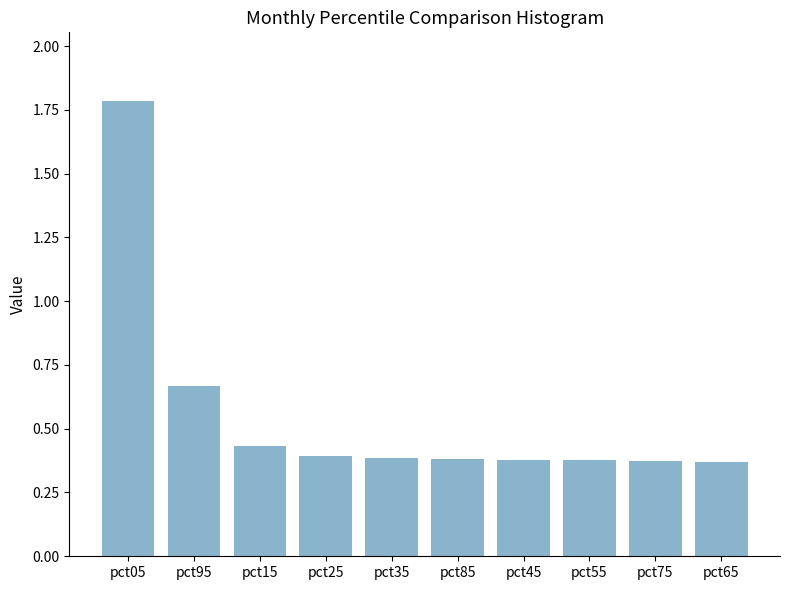

What is the label of the 10th bar from the left?

pct65